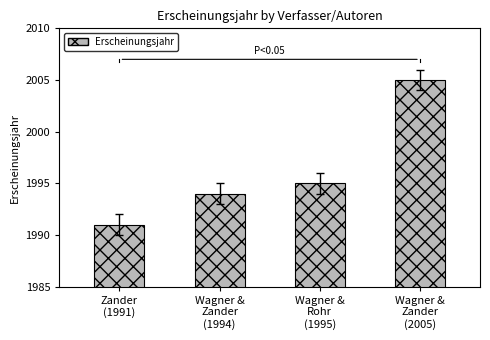

Reading left to right, what are all the values shown in this chart?

Zander
(1991)=1991	Wagner &
Zander
(1994)=1994	Wagner &
Rohr
(1995)=1995	Wagner &
Zander
(2005)=2005